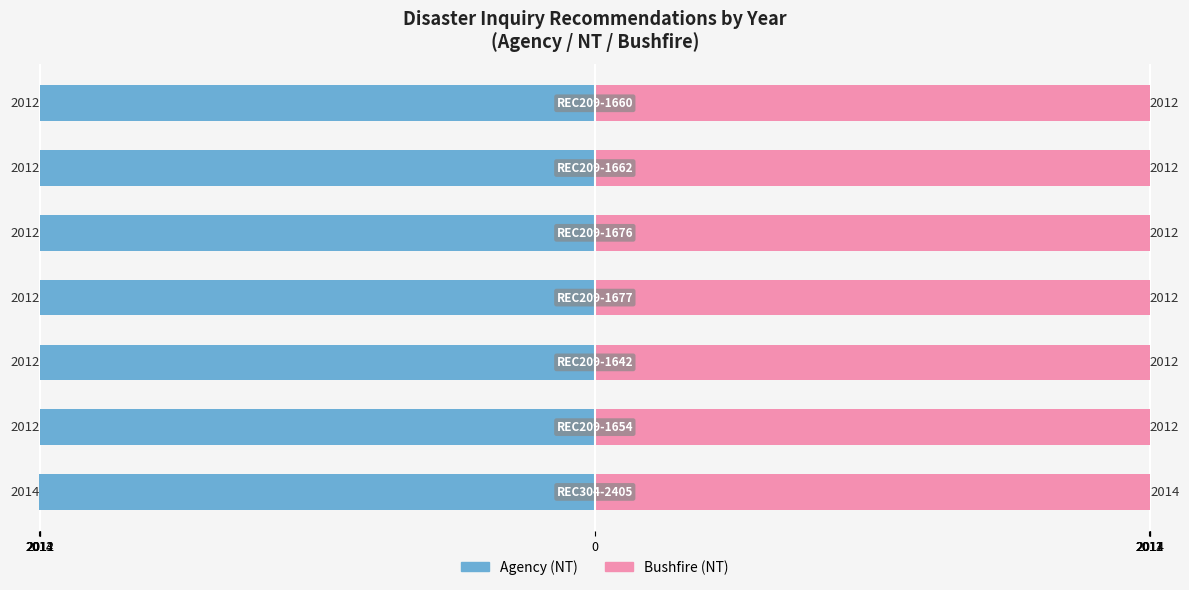

What are all the series names shown in the legend?

Agency (NT), Bushfire (NT)